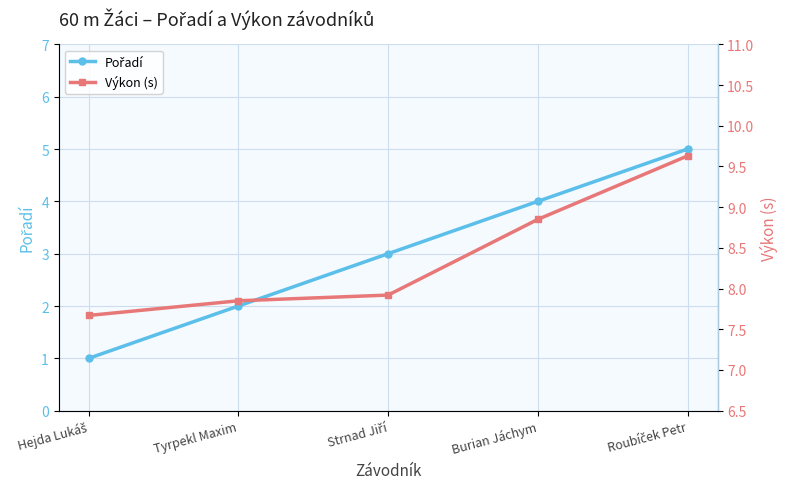

True or false: Výkon (s) has a value of 5.5 at Strnad Jiří.

False